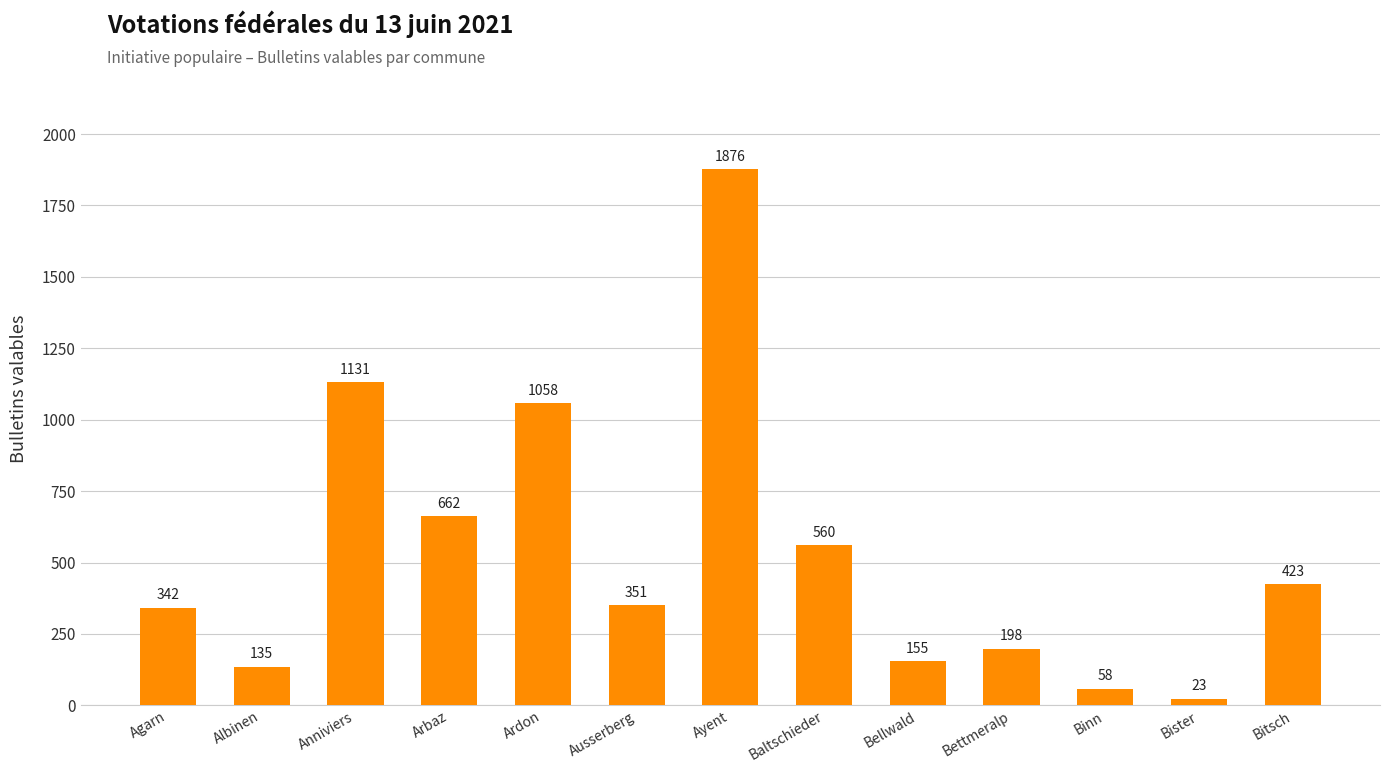

What is the sum of the values at Bitsch and Arbaz?

1085